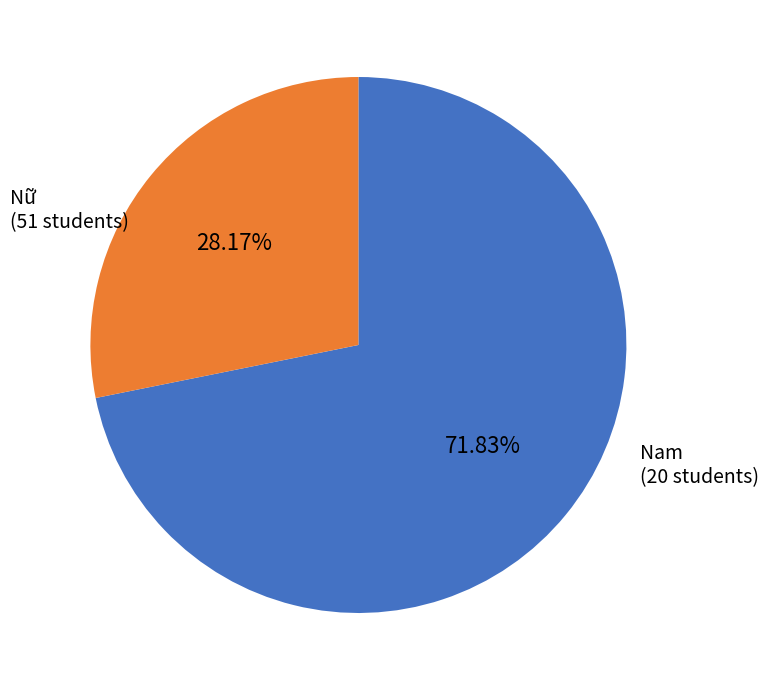

Is there a majority slice in this chart?

Yes